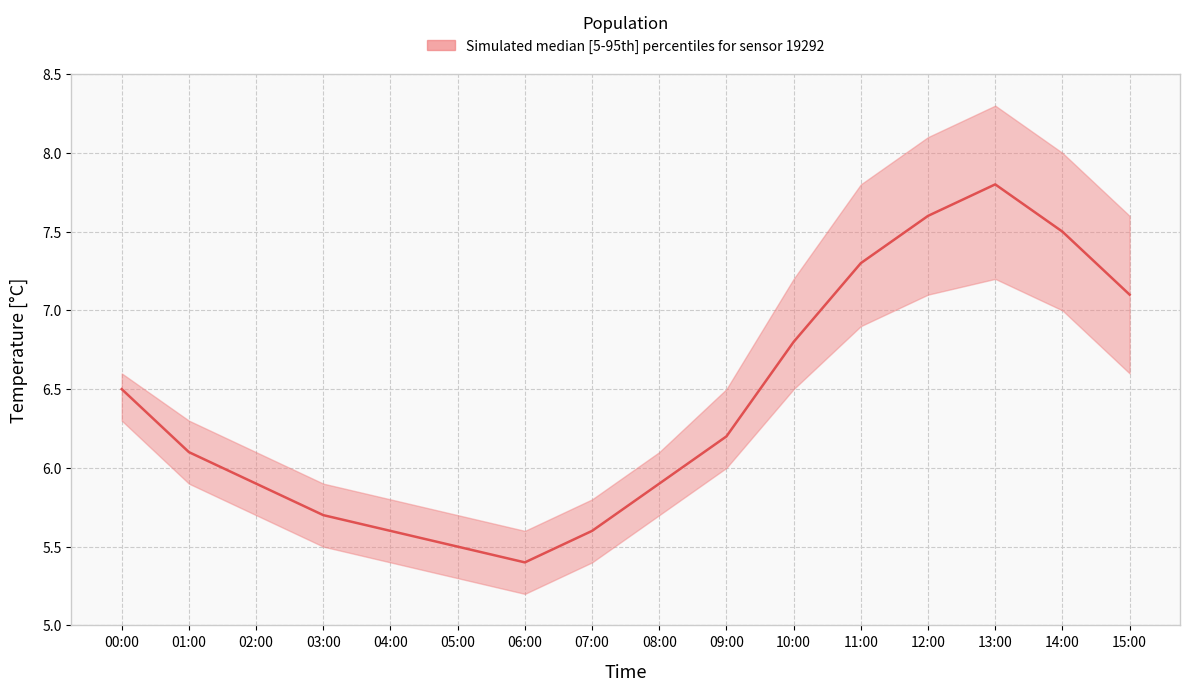

What is the sum of the temperature_upper values at 14:00 and 11:00?

15.8